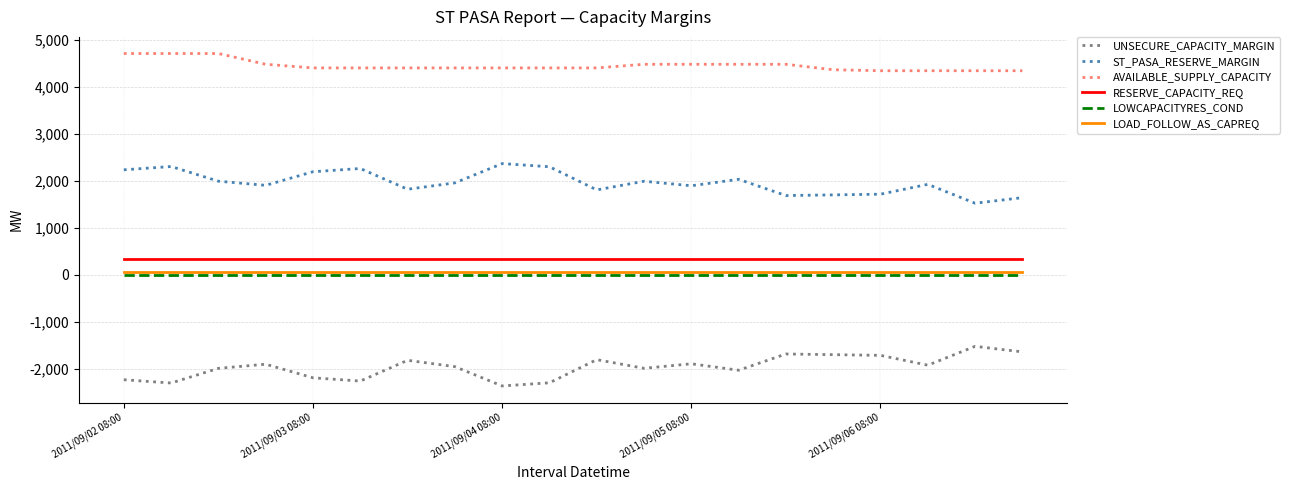

What is the minimum value shown in the chart?

-2363